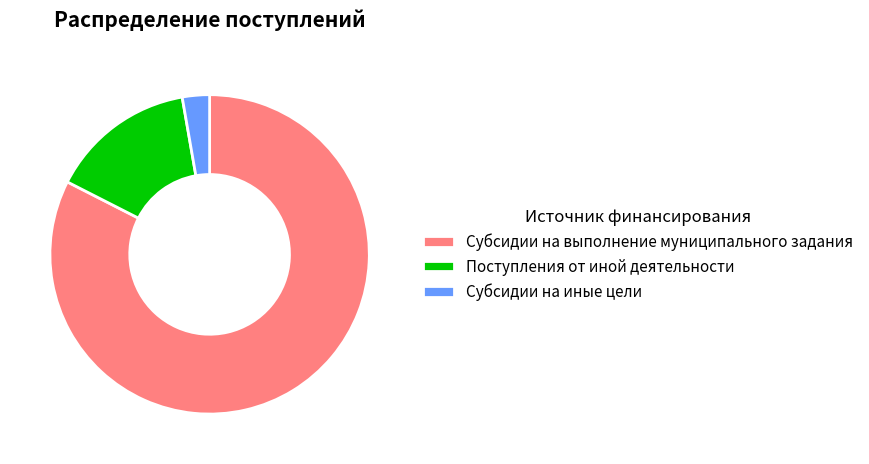

Which slice represents more than half of the pie?

Субсидии на выполнение муниципального задания